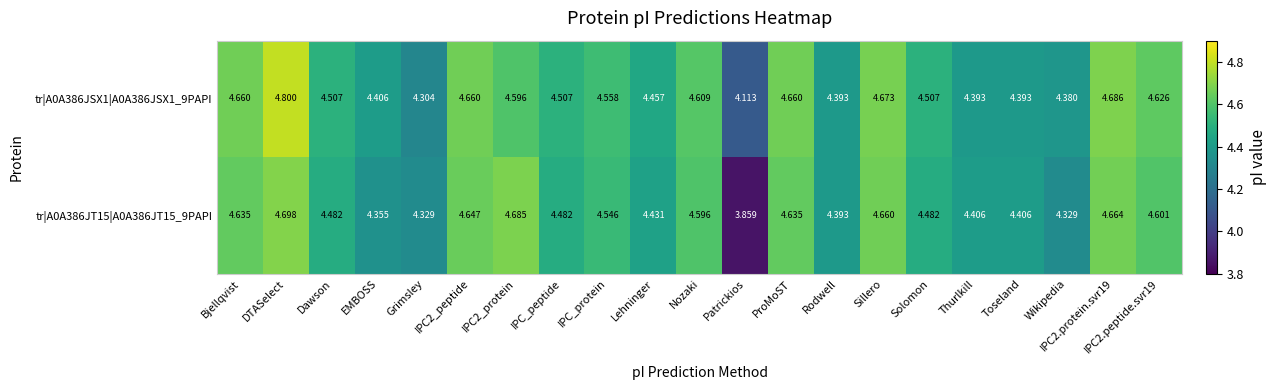

At which category is the sum across all series the highest?

DTASelect